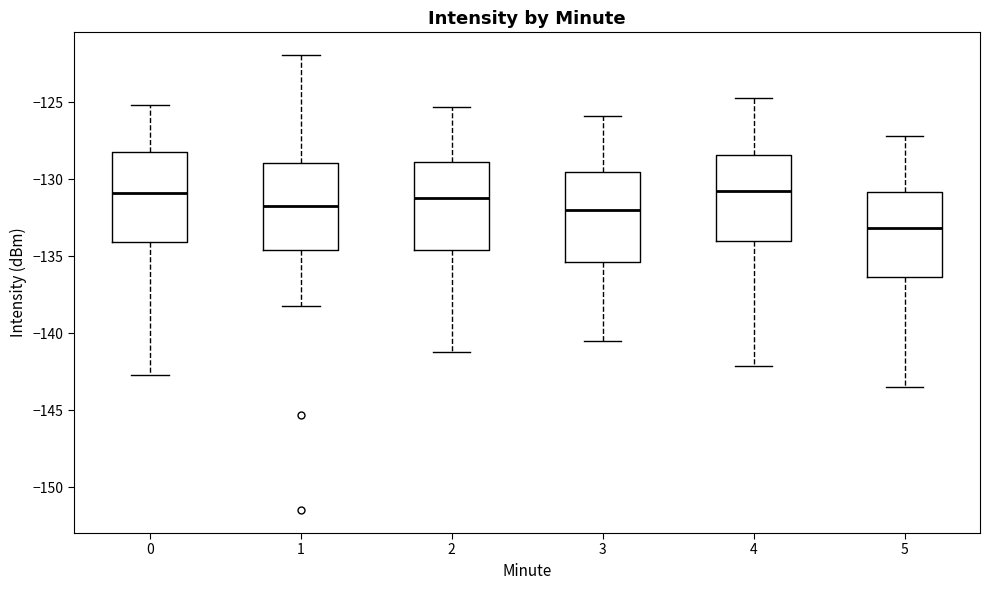

Reading left to right, transcribe this box plot: for each box, give where its median line is, the range the box spans, and where its two whiskers end, as read against the y-axis. The values are not printed on the chart, so give them approximately, as read against the axis.

0: median -131.0, box -134.0 to -128.5, whiskers -142.5 to -125.0
1: median -131.5, box -134.5 to -129.0, whiskers -138.0 to -122.0
2: median -131.0, box -134.5 to -129.0, whiskers -141.0 to -125.5
3: median -132.0, box -135.5 to -129.5, whiskers -140.5 to -126.0
4: median -130.5, box -134.0 to -128.5, whiskers -142.0 to -124.5
5: median -133.0, box -136.5 to -131.0, whiskers -143.5 to -127.0